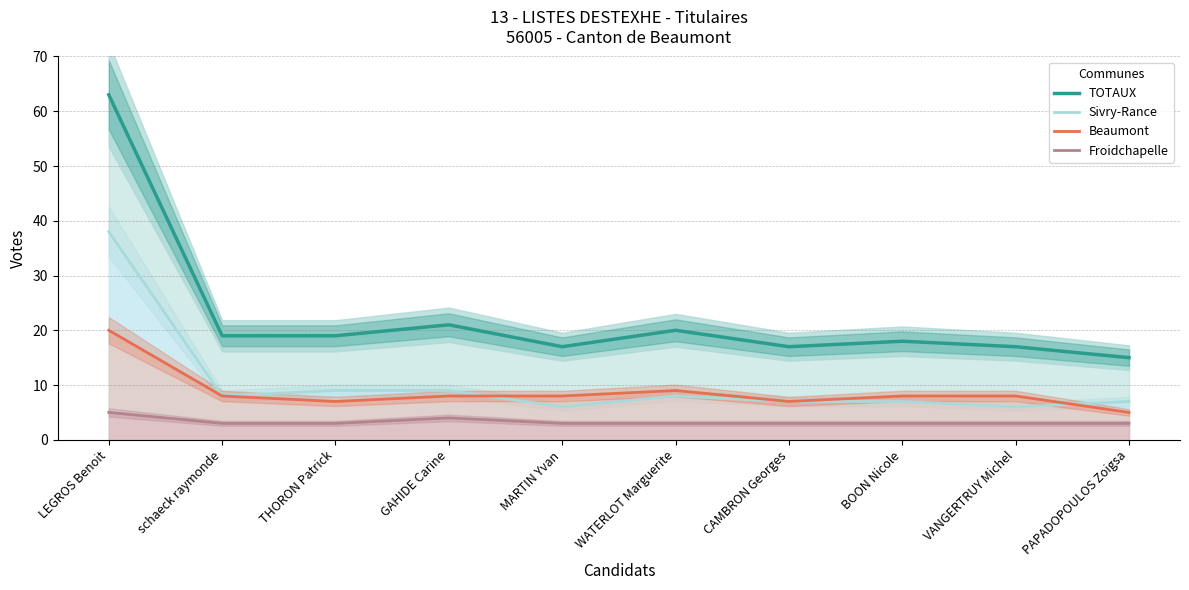

List the series in order of their peak value, highest first.

TOTAUX, Sivry-Rance, Beaumont, Froidchapelle